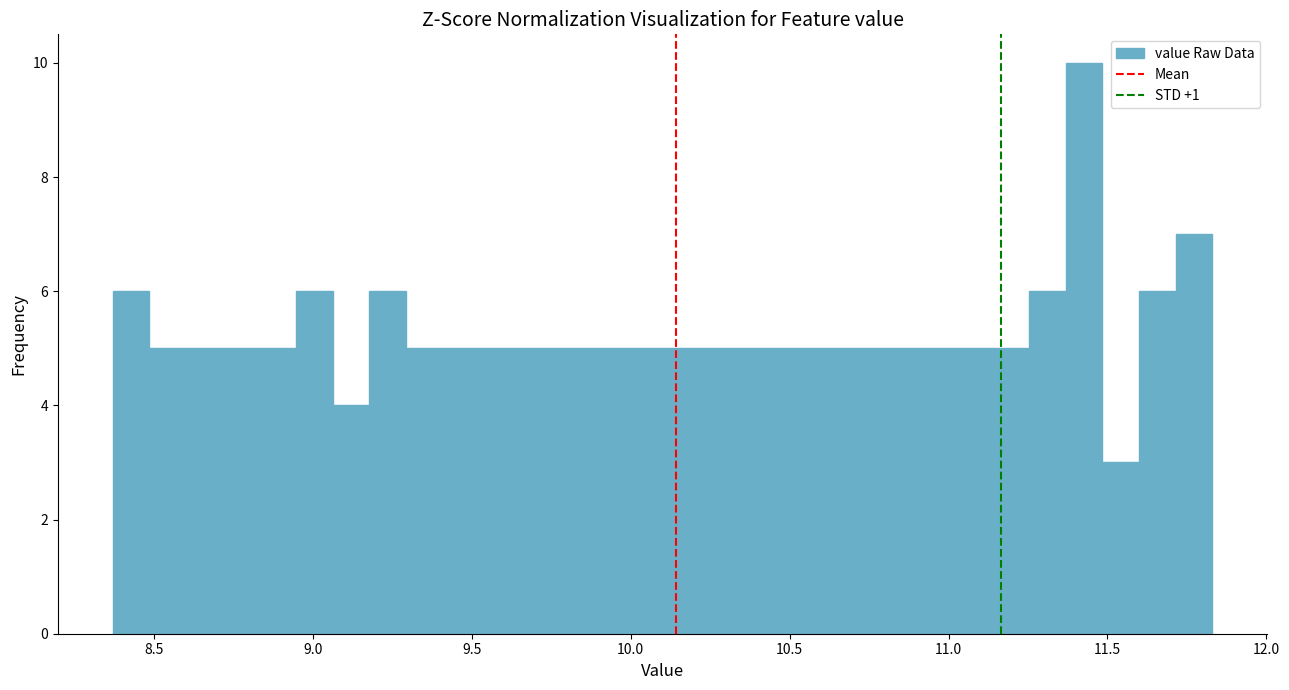

Read against the x-axis, roughly where is the centre of the tallest bar?

11.45